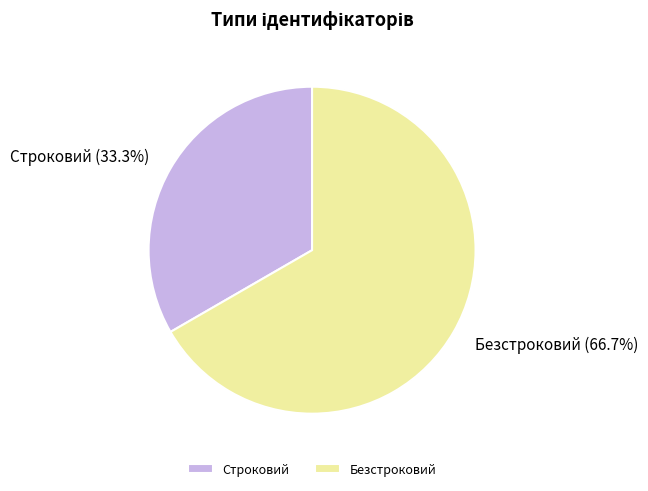

What portion of the pie excludes Безстроковий?

33.3%